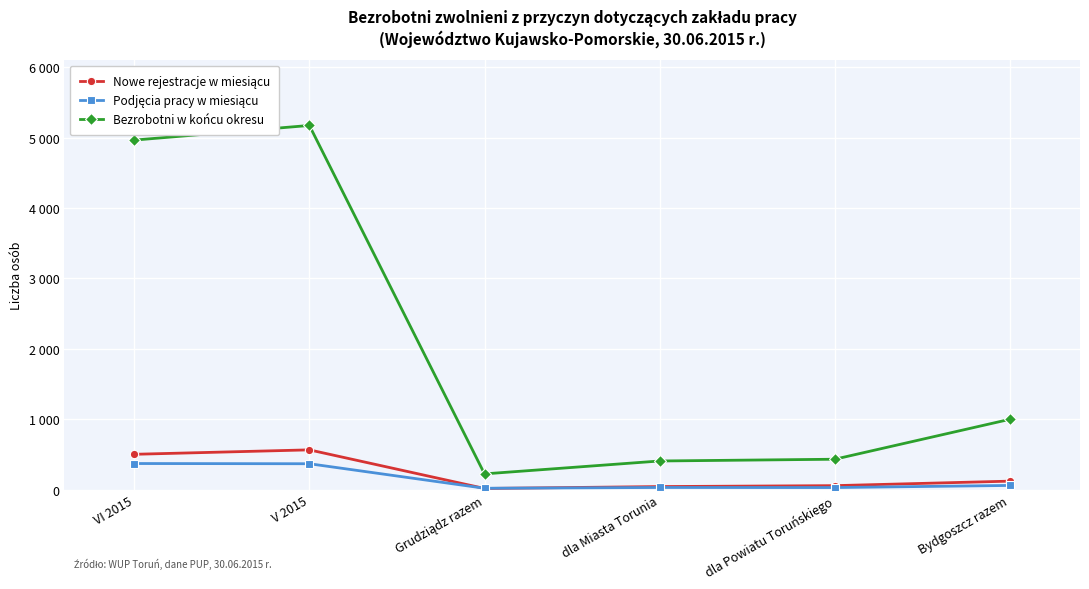

What are all the series names shown in the legend?

Nowe rejestracje w miesiącu, Podjęcia pracy w miesiącu, Bezrobotni w końcu okresu